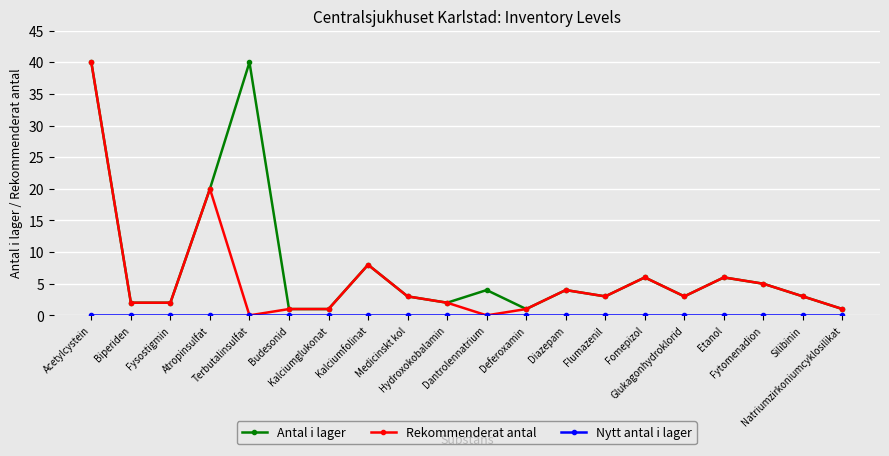

What is the value of the Rekommenderat antal point at the 16th from the left?

3